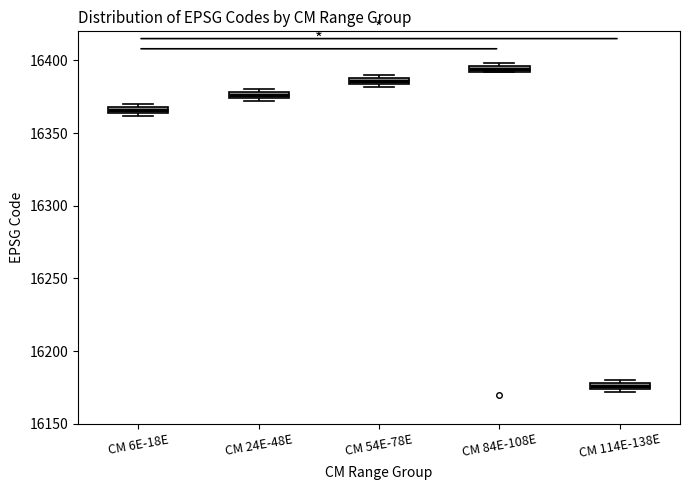

Which box has the lowest median line?

CM 114E-138E